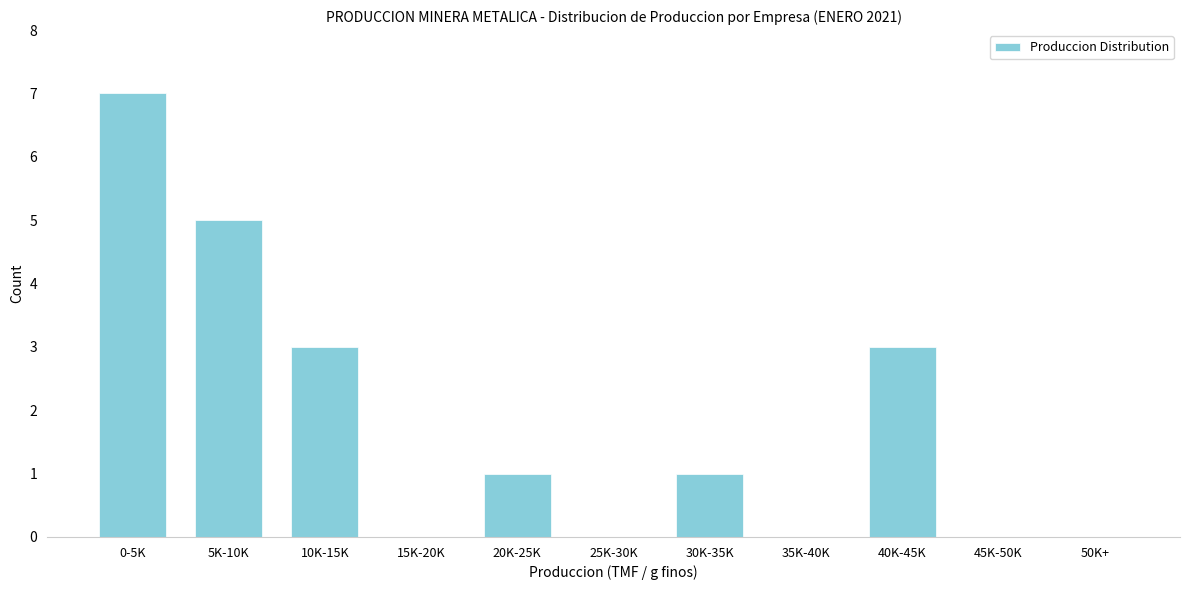

Reading right to left, what are all the values shown in this chart?

50K+=0	45K-50K=0	40K-45K=3	35K-40K=0	30K-35K=1	25K-30K=0	20K-25K=1	15K-20K=0	10K-15K=3	5K-10K=5	0-5K=7